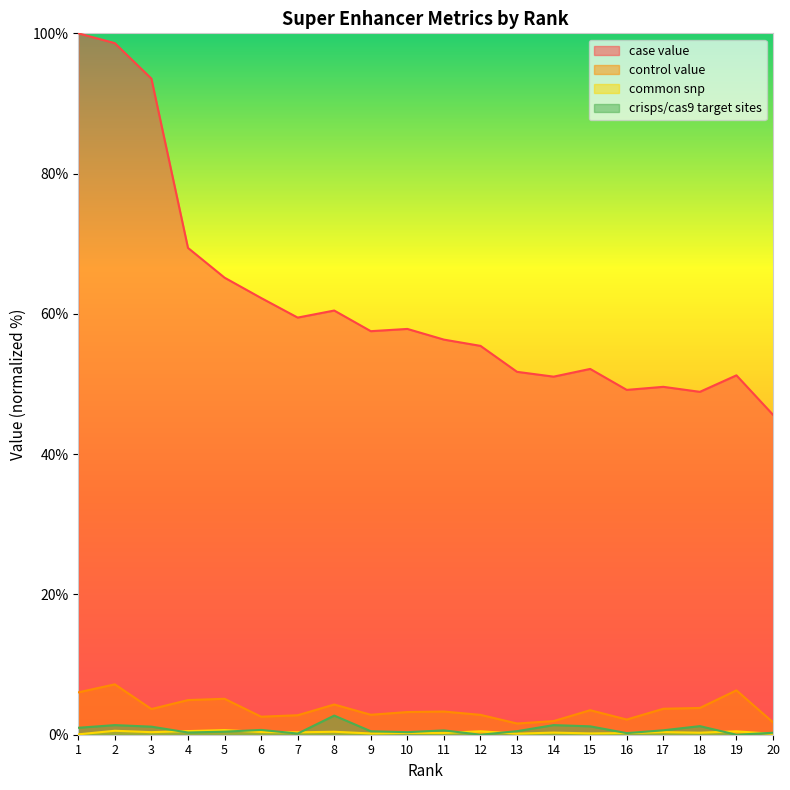

What is the value of the common snp point at the 17th from the left?

0.4